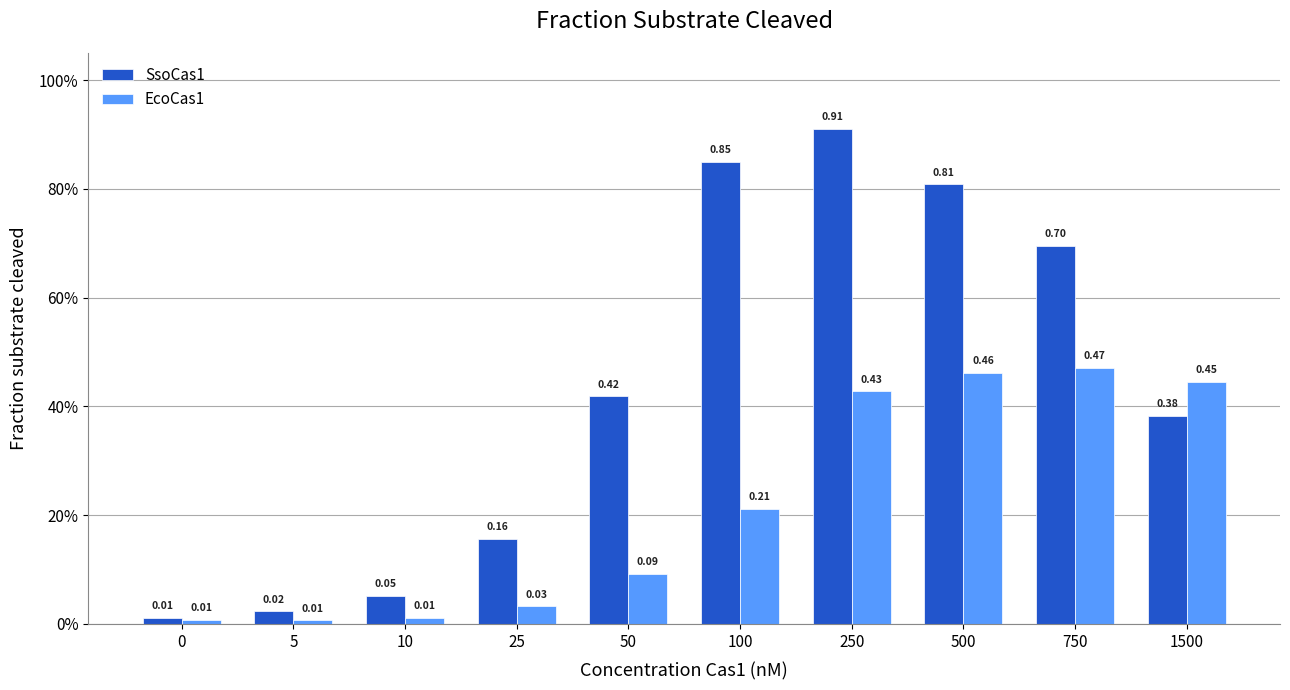

The EcoCas1 series shows 0.0 at 5. True or false?

True